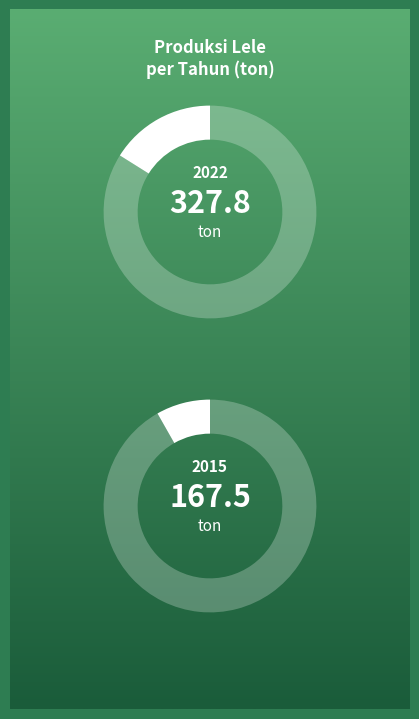

The 2022 slice represents 16% of the pie. True or false?

True